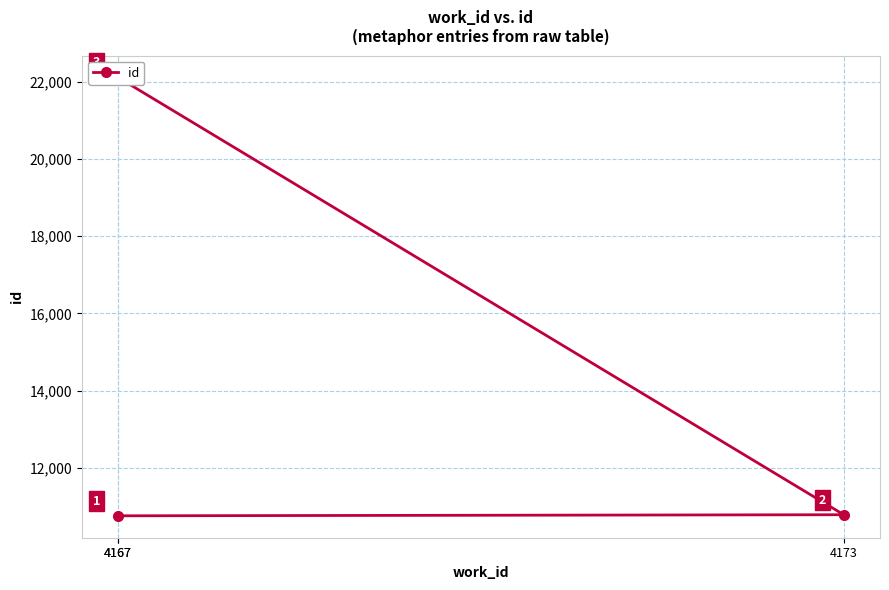

Reading left to right, list all the values displayed in this chart.

10761	10789	22108